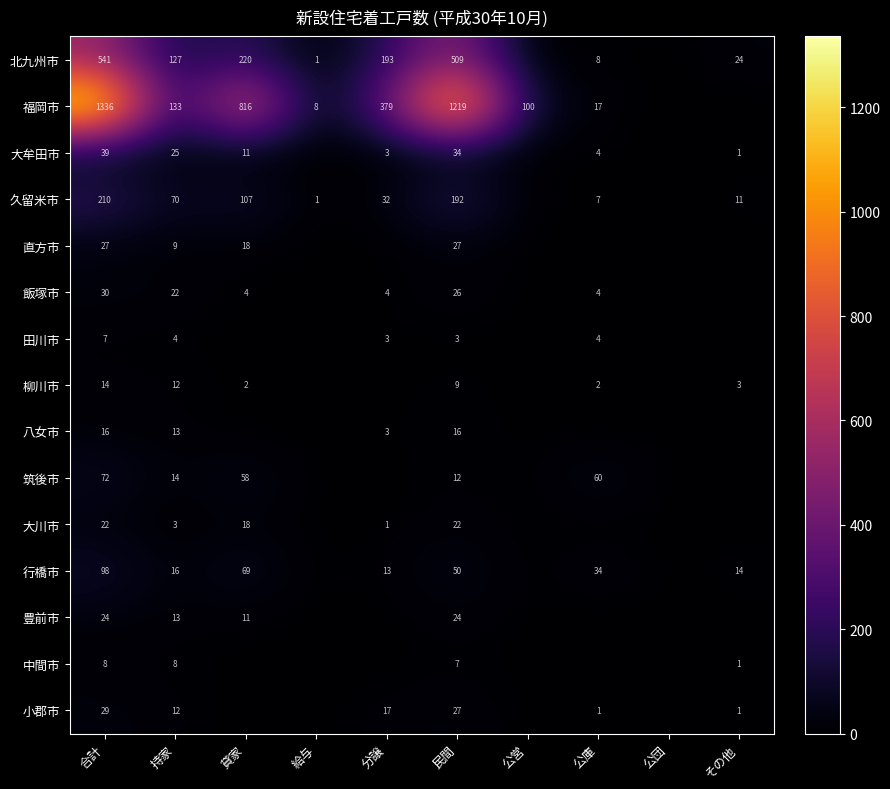

What is the sum of the 大牟田市 values at 分譲 and 合計?

42